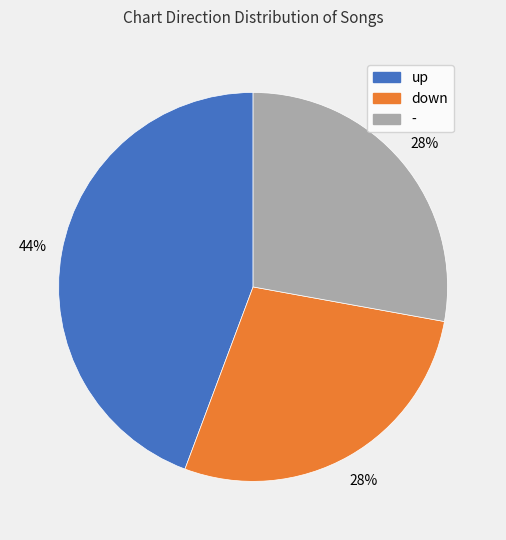

Combined, do - and down account for over 50%?

Yes